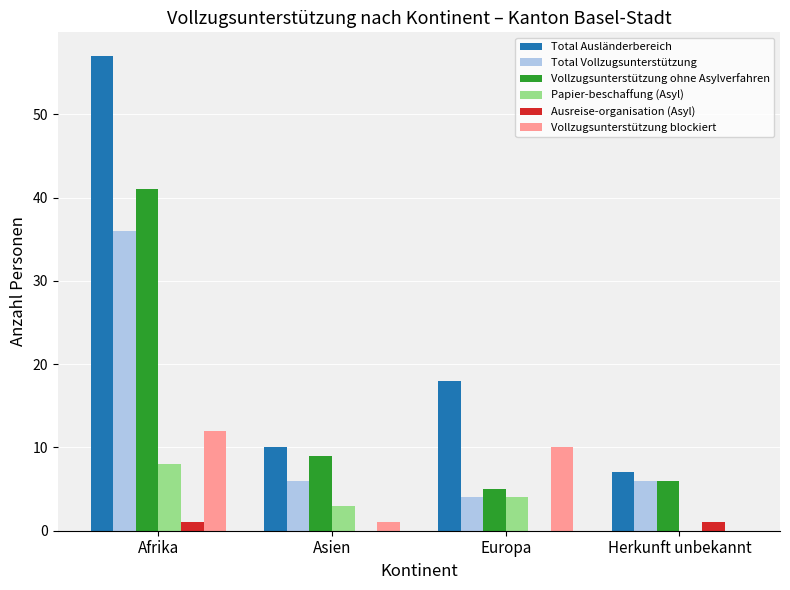

What are all the series names shown in the legend?

Total Ausländerbereich, Total Vollzugsunterstützung, Vollzugsunterstützung ohne Asylverfahren, Papier-beschaffung (Asyl), Ausreise-organisation (Asyl), Vollzugsunterstützung blockiert